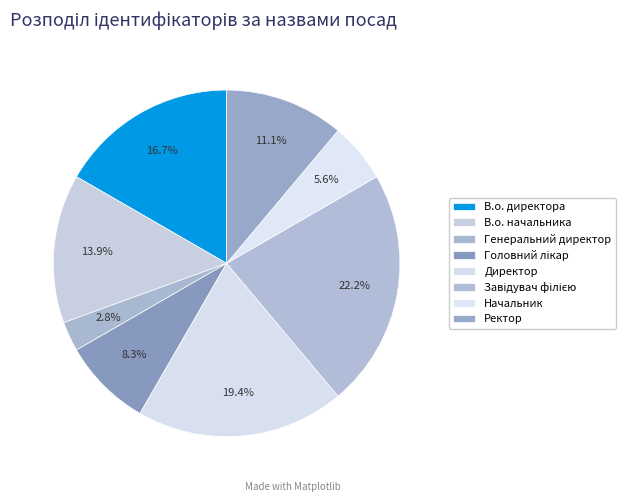

Does В.о. директора account for over 50% of the chart?

No